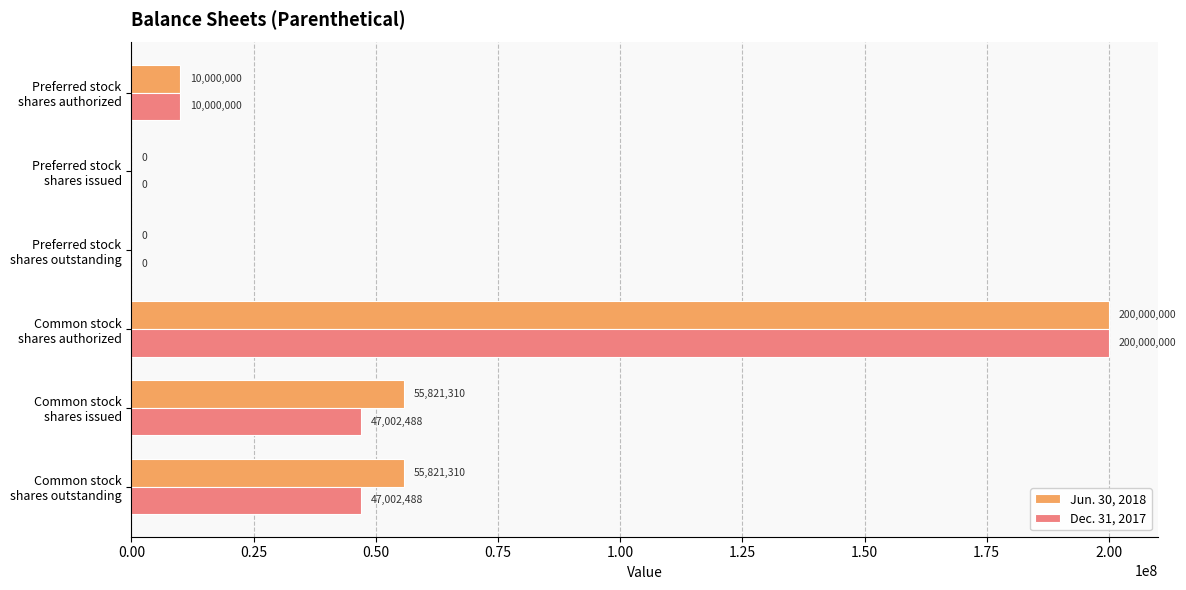

What is the sum of all Dec. 31, 2017 values?

304004976